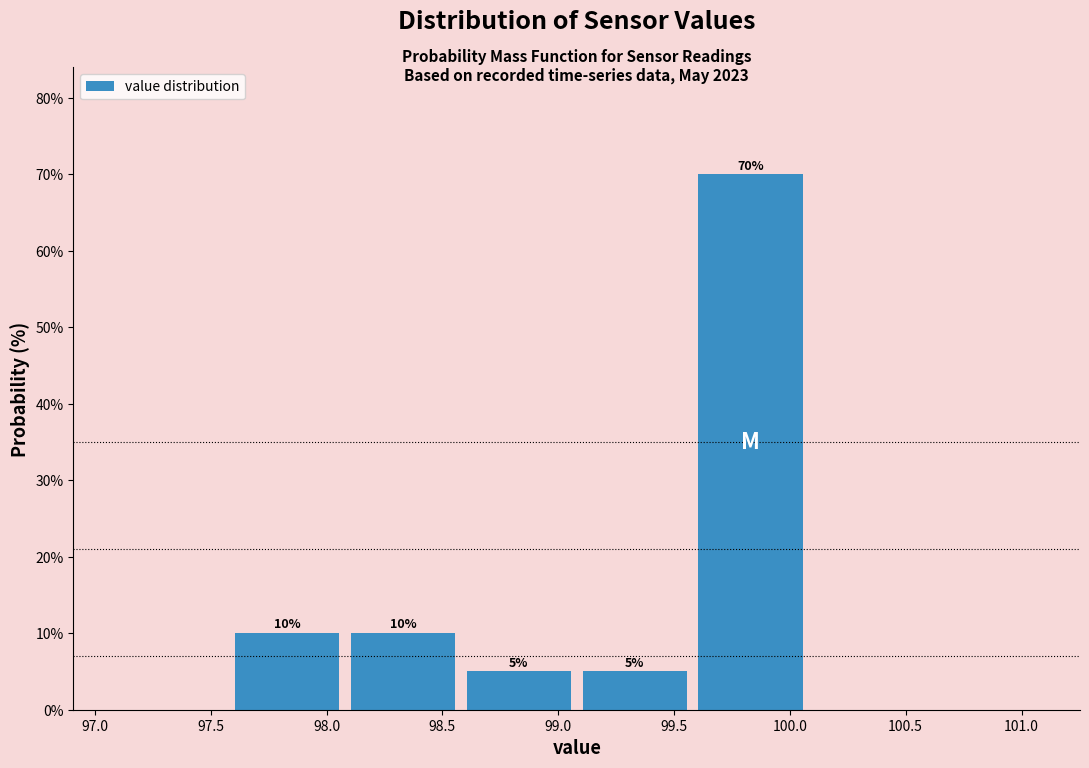

Over which range of the x-axis is the bar tallest?

99.58 to 100.08